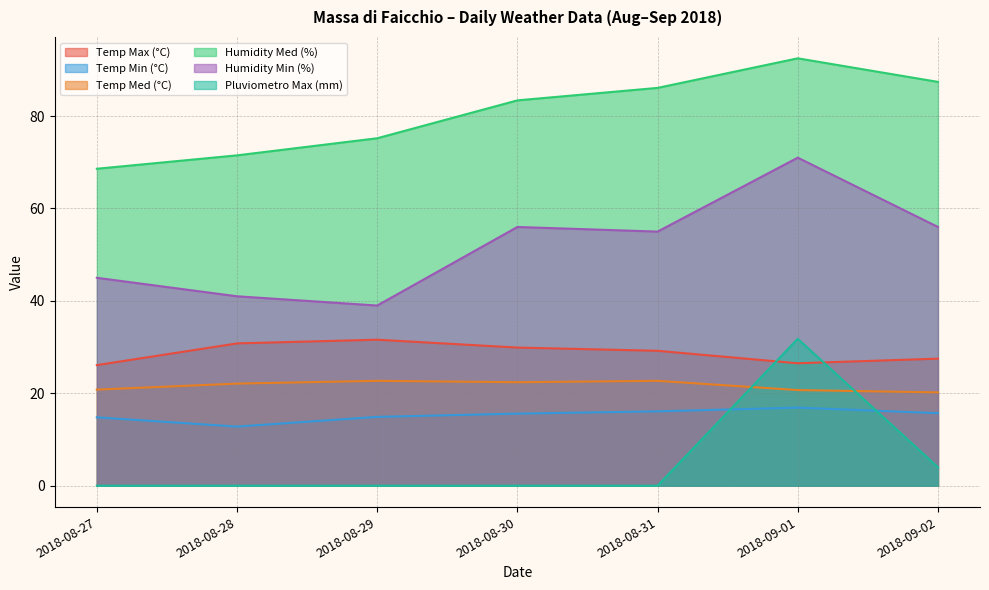

Which series changed the most between 2018-08-27 and 2018-09-02?

Humidity Med (%)